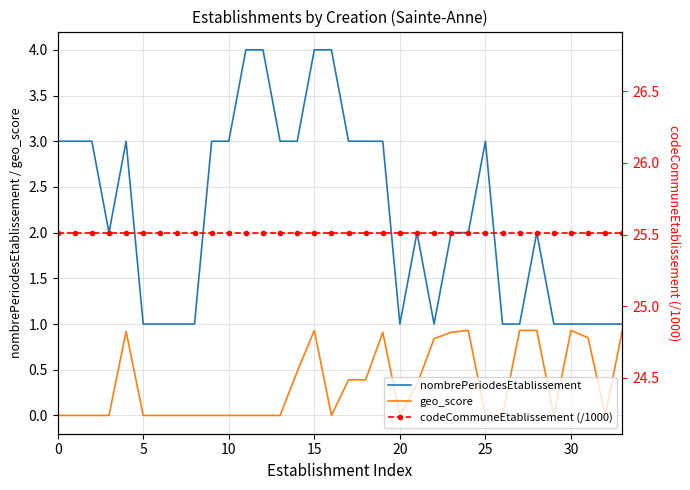

Count the number of data series in this chart.

3